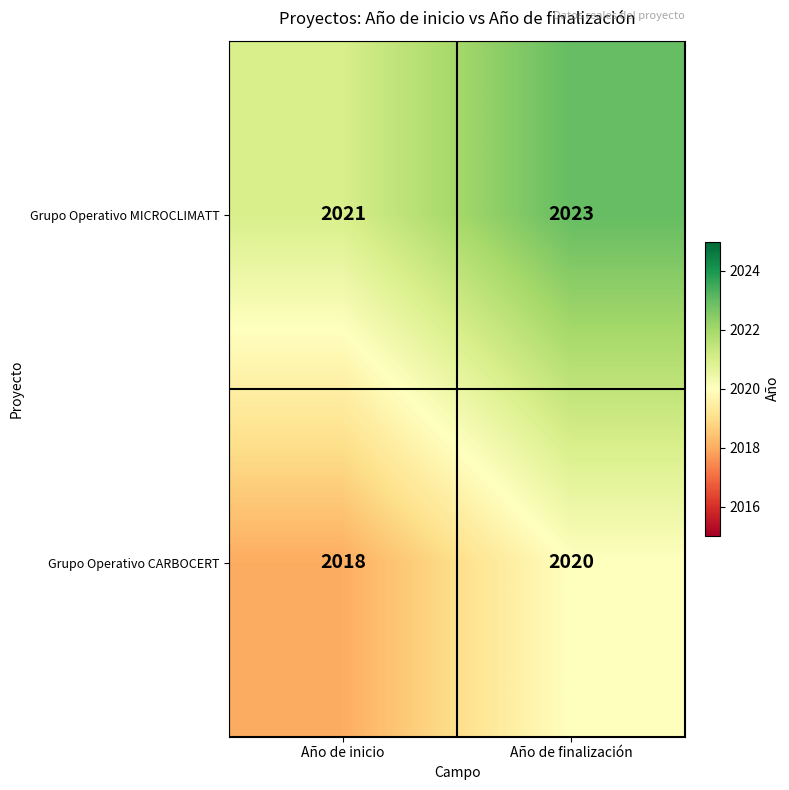

What is the difference between the highest and lowest values at Año de inicio?

3